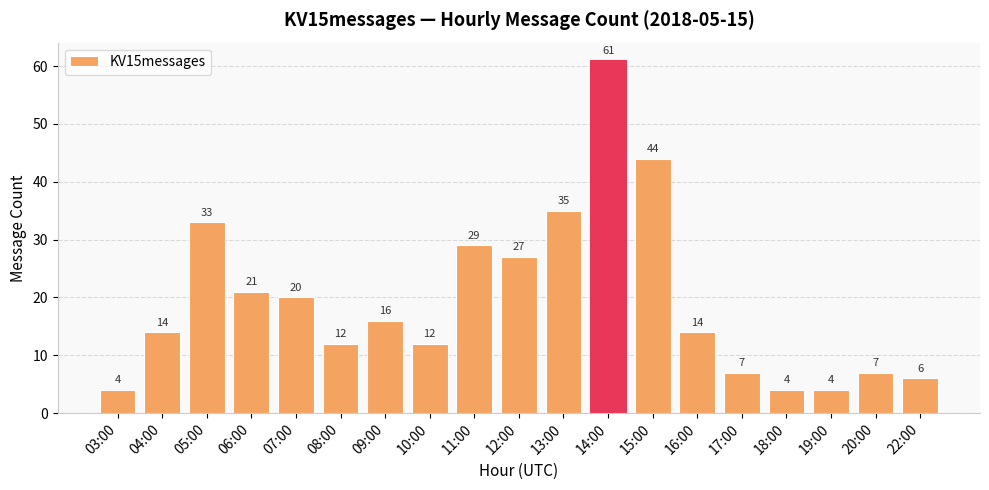

How many data points does each series have?

19